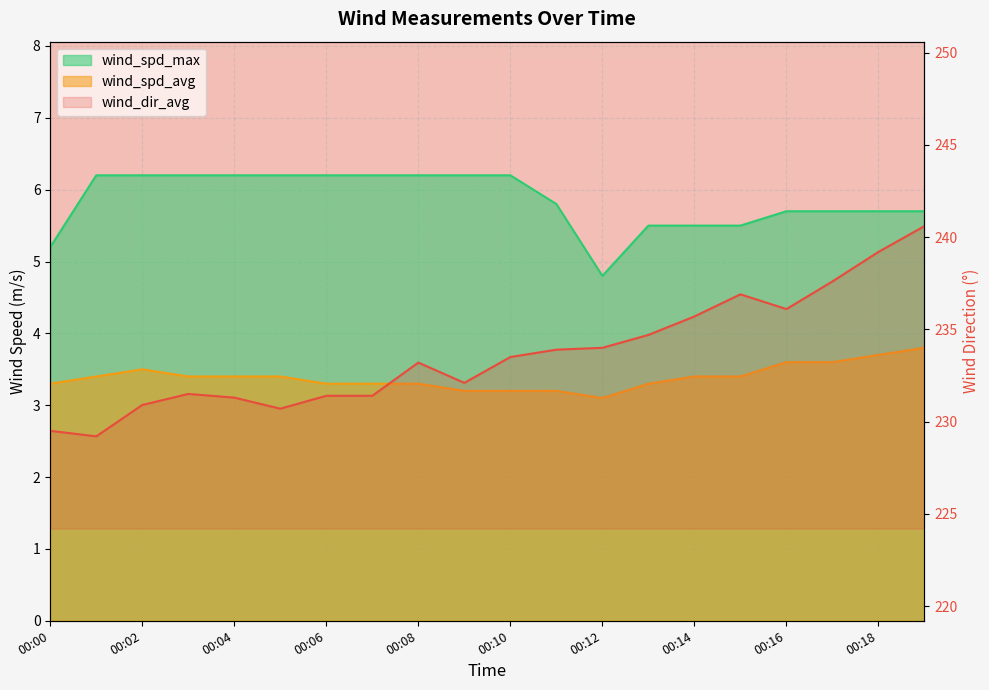

Rank the categories by wind_dir_avg value from highest to lowest.

00:19, 00:18, 00:17, 00:15, 00:16, 00:14, 00:13, 00:12, 00:11, 00:10, 00:08, 00:09, 00:03, 00:06, 00:07, 00:04, 00:02, 00:05, 00:00, 00:01